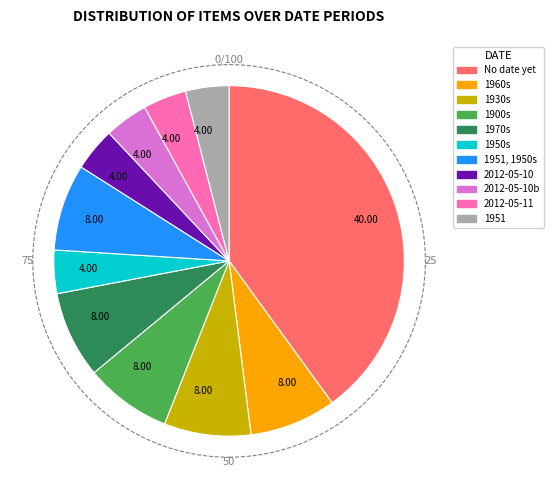

Is there a majority slice in this chart?

No